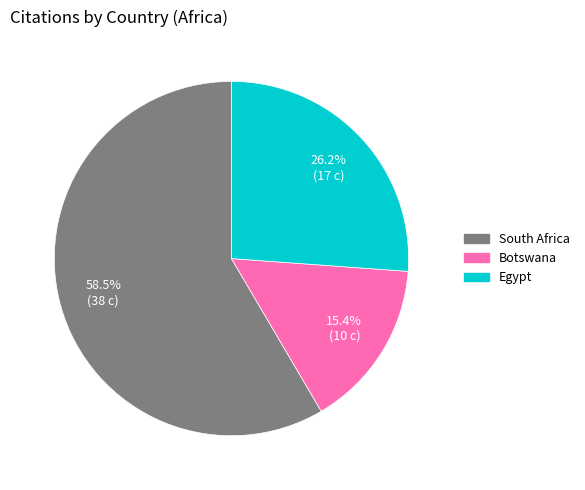

Does Egypt represent more than half of the total?

No